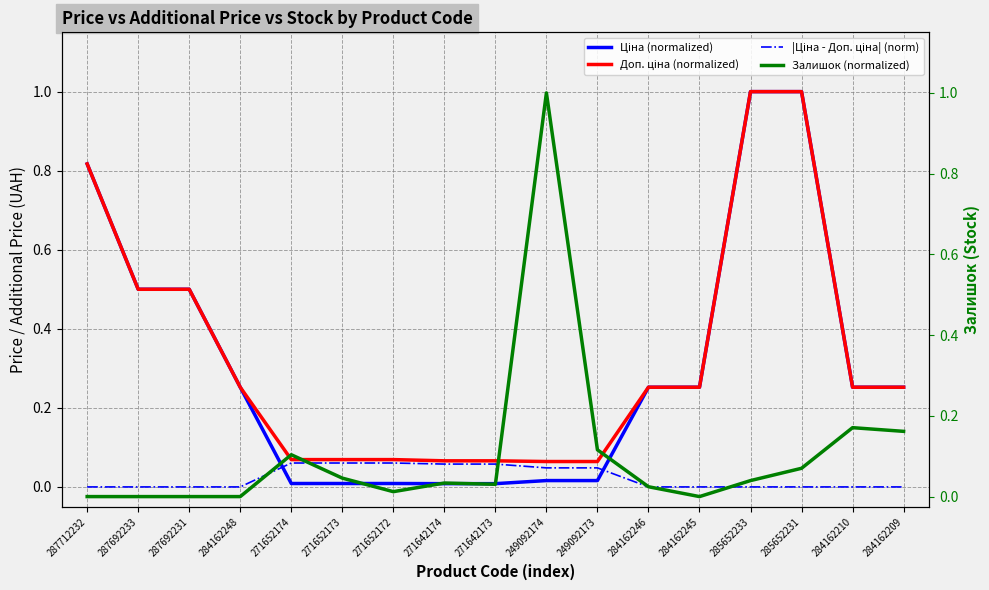

How many intersections are there between Ціна (normalized) and Залишок (normalized)?

2